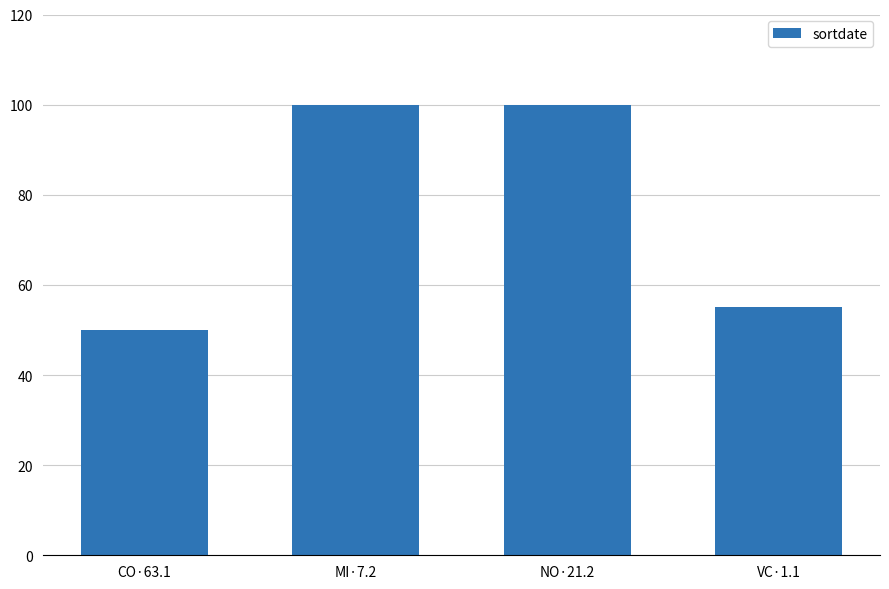

What position from the left is VC·1.1?

4